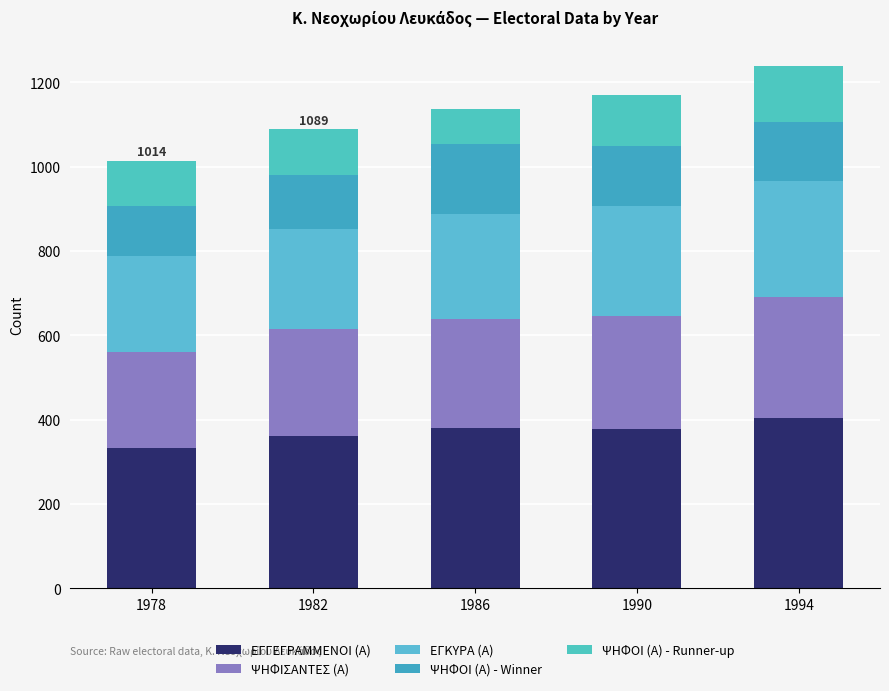

The value of ΕΓΓΕΓΡΑΜΜΕΝΟΙ (Α) at 1978 is 333. True or false?

True